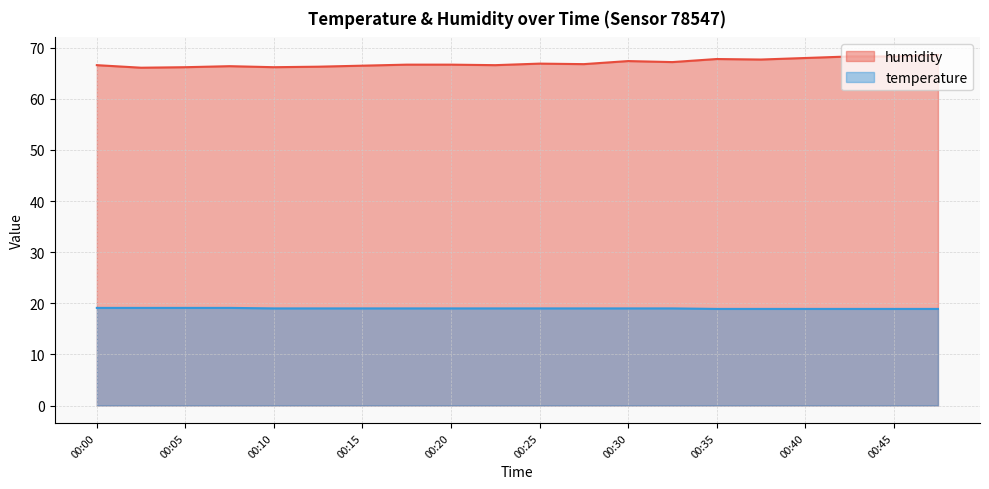

True or false: temperature and humidity intersect in this chart.

False